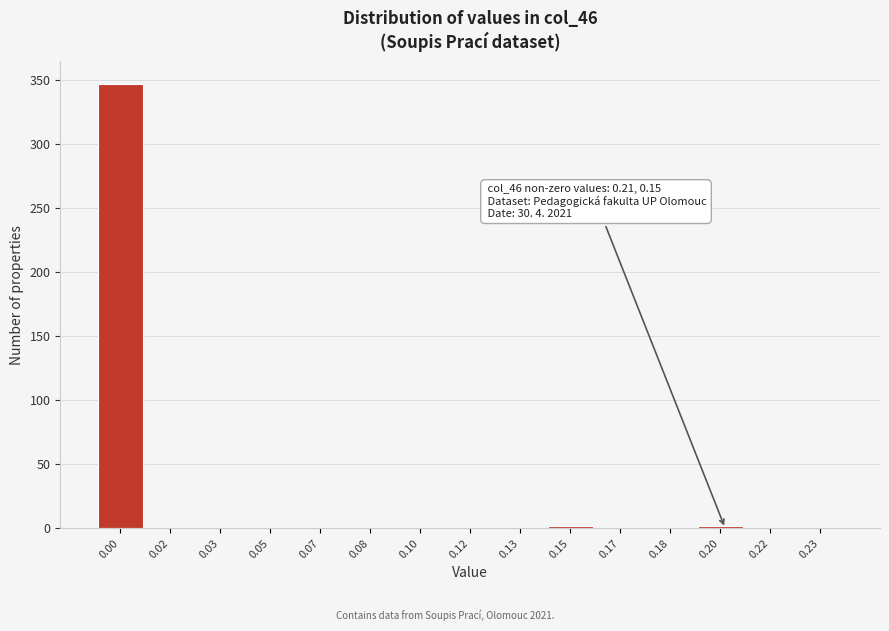

Reading left to right, list all the values displayed in this chart.

0.00=347	0.02=0	0.03=0	0.05=0	0.07=0	0.08=0	0.10=0	0.12=0	0.13=0	0.15=2	0.17=0	0.18=0	0.20=2	0.22=0	0.23=0